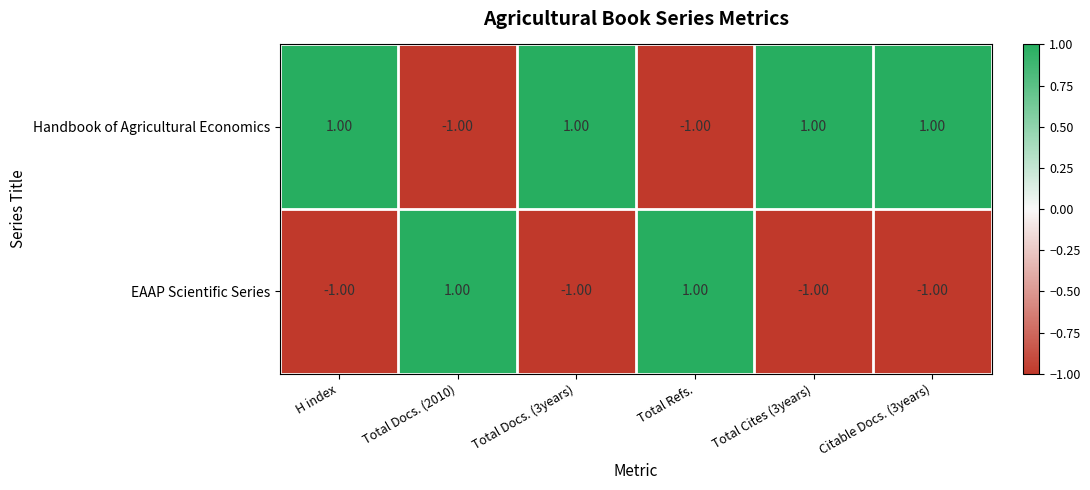

How many data points does each series have?

6